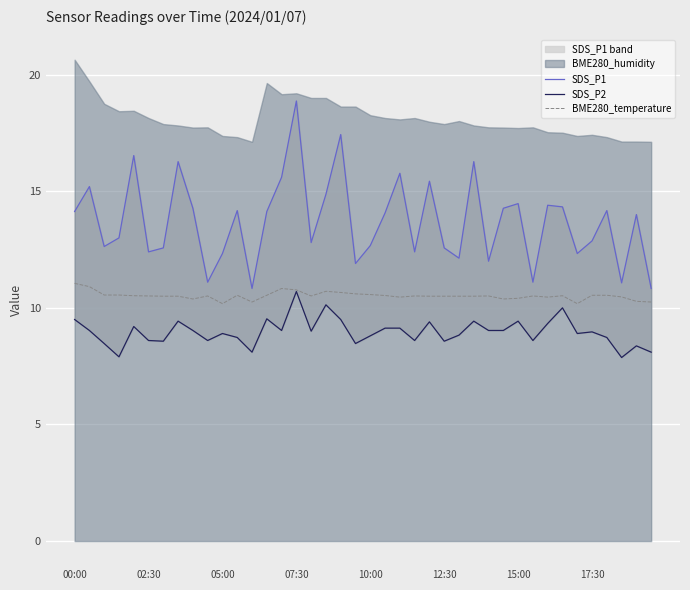

True or false: SDS_P2 and SDS_P1 intersect in this chart.

False